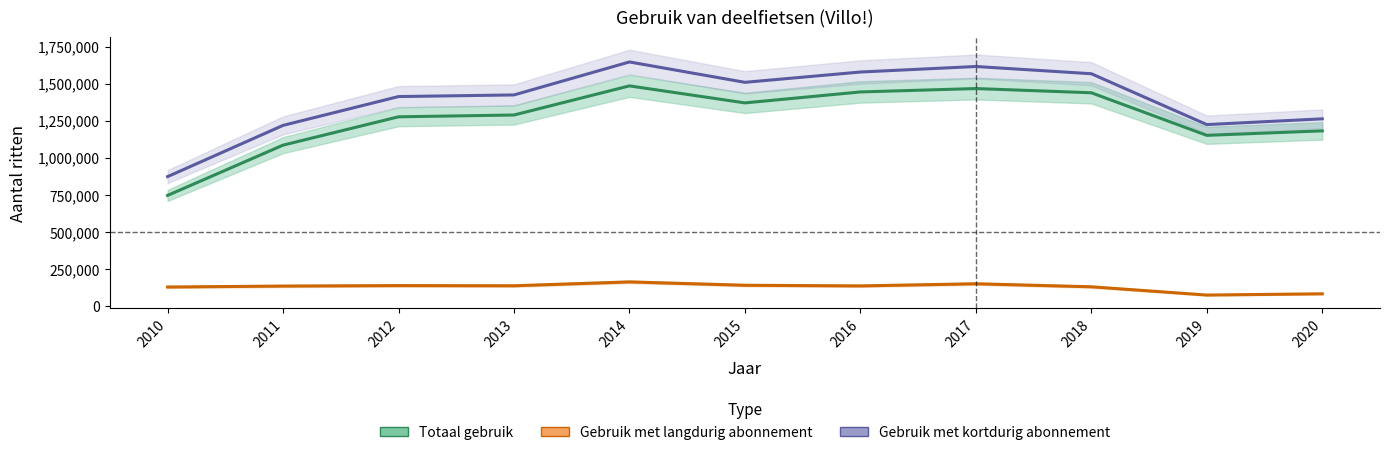

What is the difference between the maximum and minimum values in the Gebruik met langdurig abonnement series?

88709